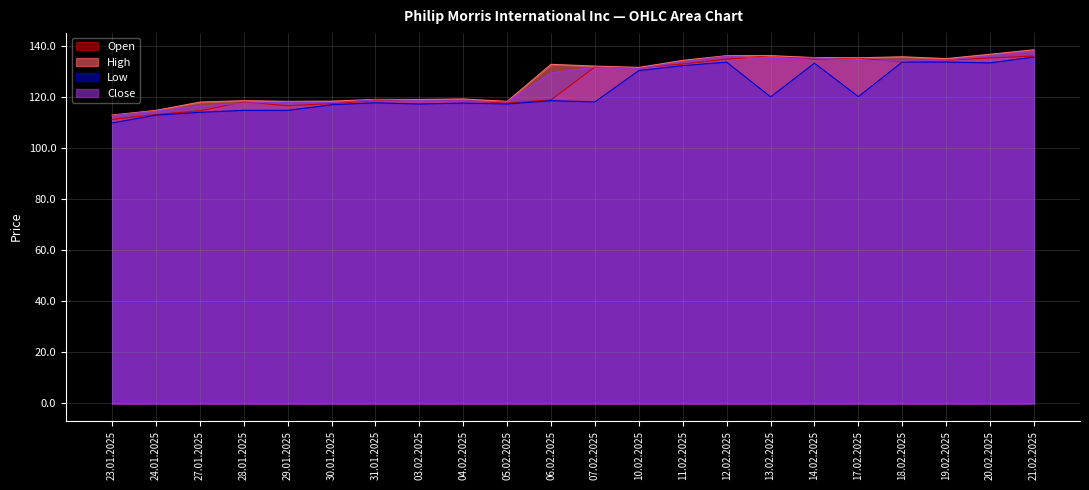

What is the value of the Low point at the 21st from the left?

133548